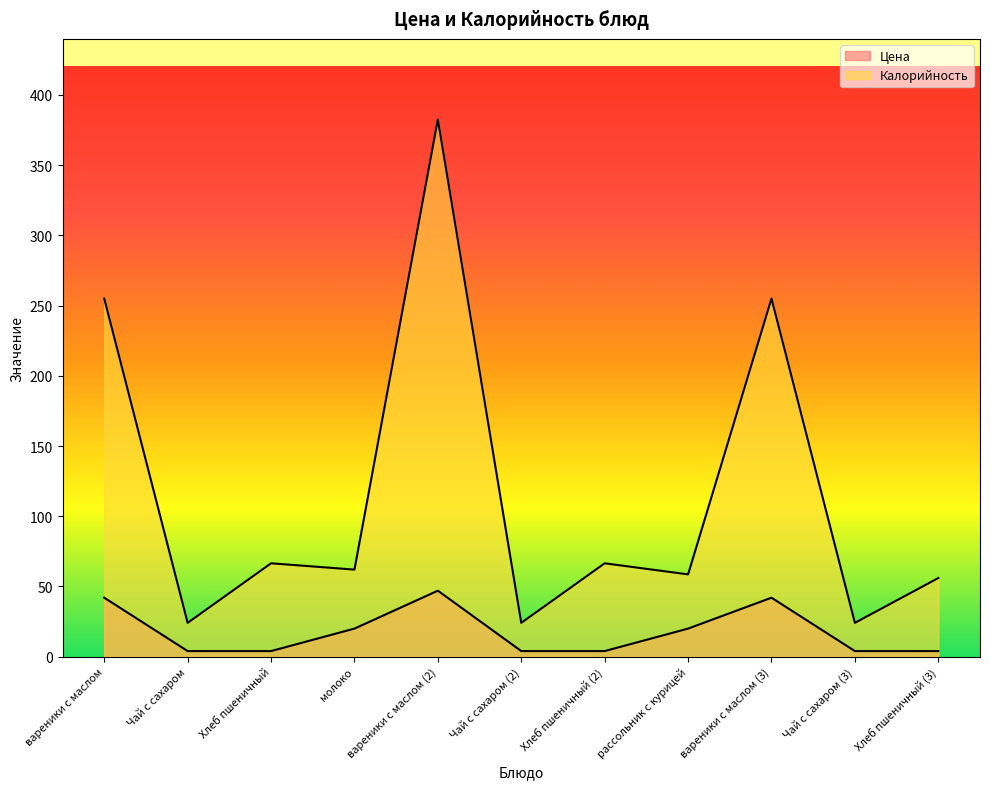

Reading left to right, transcribe all the data shown in this chart.

Цена: вареники с маслом=42.0	Чай с сахаром=4.0	Хлеб пшеничный=4.0	молоко=20.0	вареники с маслом (2)=47.0	Чай с сахаром (2)=4.0	Хлеб пшеничный (2)=4.0	рассольник с курицей=20.0	вареники с маслом (3)=42.0	Чай с сахаром (3)=4.0	Хлеб пшеничный (3)=4.0
Калорийность: вареники с маслом=255.0	Чай с сахаром=24.1	Хлеб пшеничный=66.5	молоко=62.0	вареники с маслом (2)=382.5	Чай с сахаром (2)=24.1	Хлеб пшеничный (2)=66.5	рассольник с курицей=58.6	вареники с маслом (3)=255.0	Чай с сахаром (3)=24.1	Хлеб пшеничный (3)=56.0